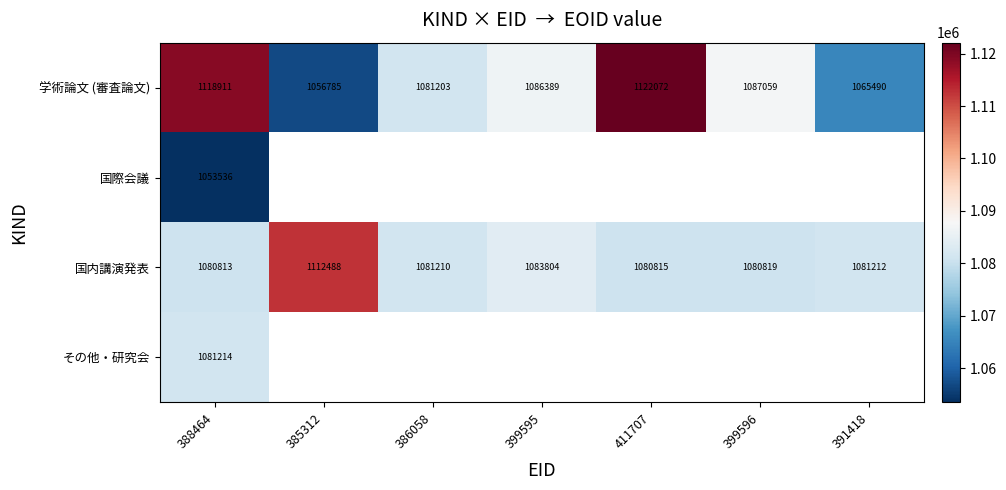

What is the approximate value of 国内講演発表 at 388464, to the nearest 100?

1080800